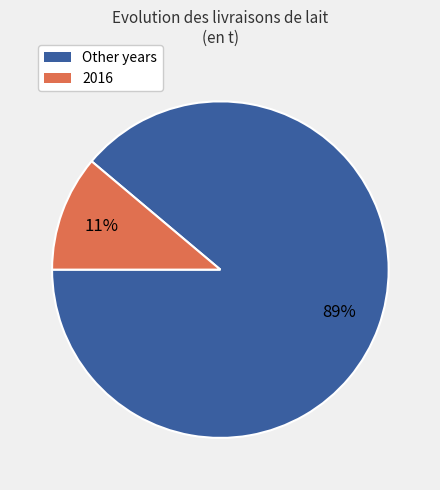

Which category has the smallest portion of the pie?

2016